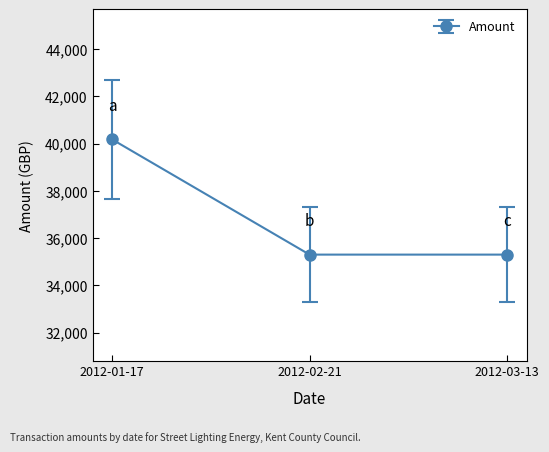

What position from the left is 2012-02-21?

2